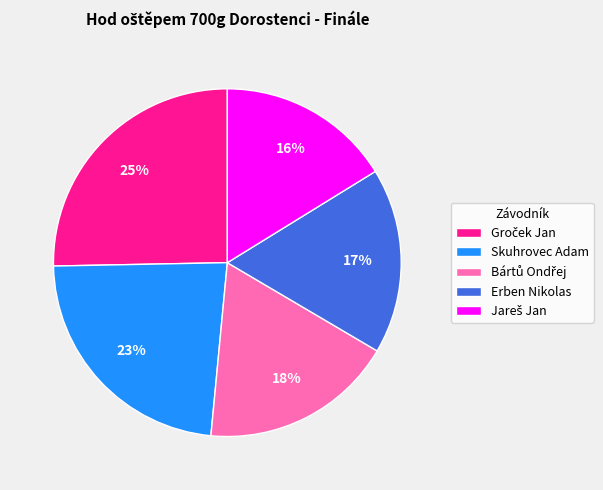

To the nearest percent, what is the difference between the largest and smallest slice percentages?

9%